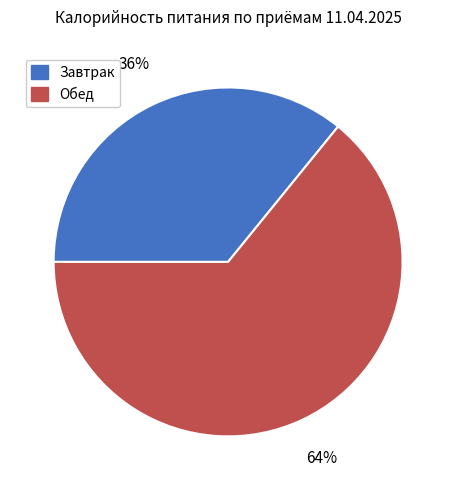

How many segments does this pie chart have?

2